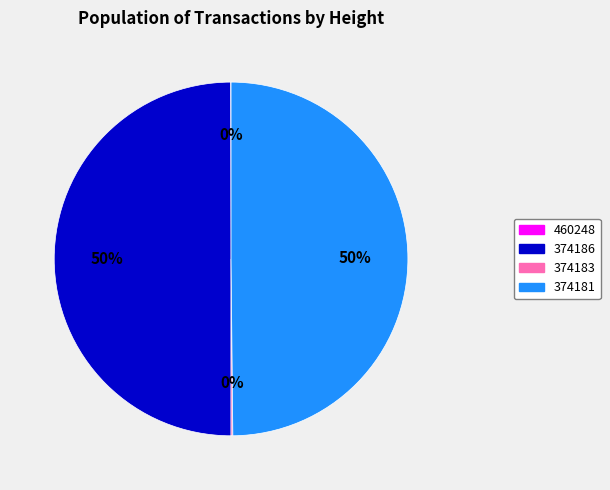

To the nearest percent, what is the difference between the largest and smallest slice percentages?

50%